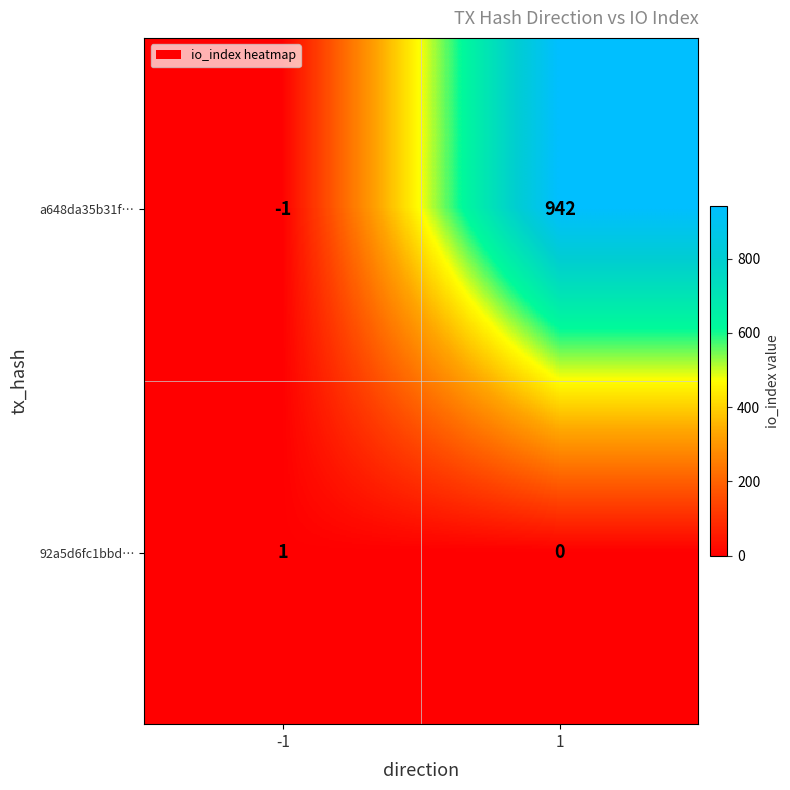

How many series are shown in this chart?

2